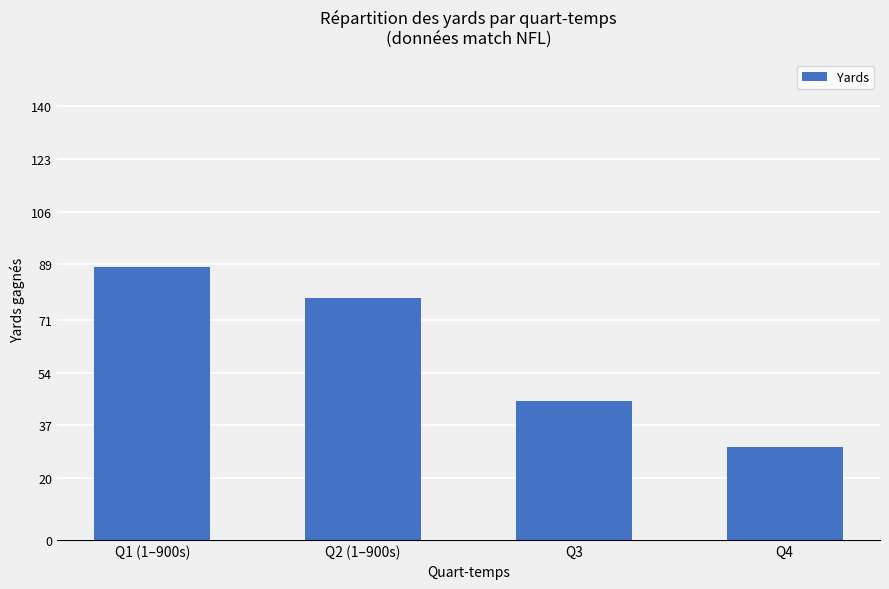

Does the chart contain stacked bars?

No